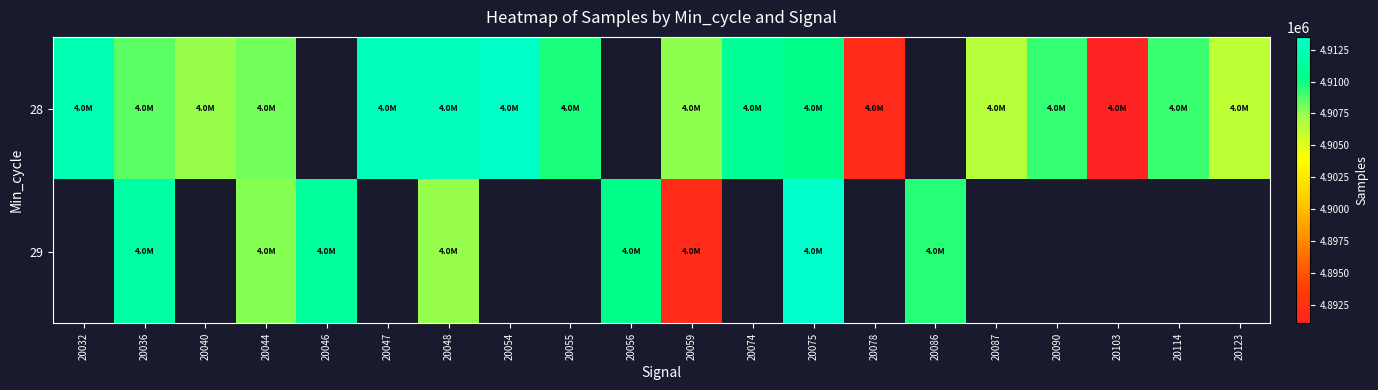

Which has a higher value, 20059 or 20047?

20047